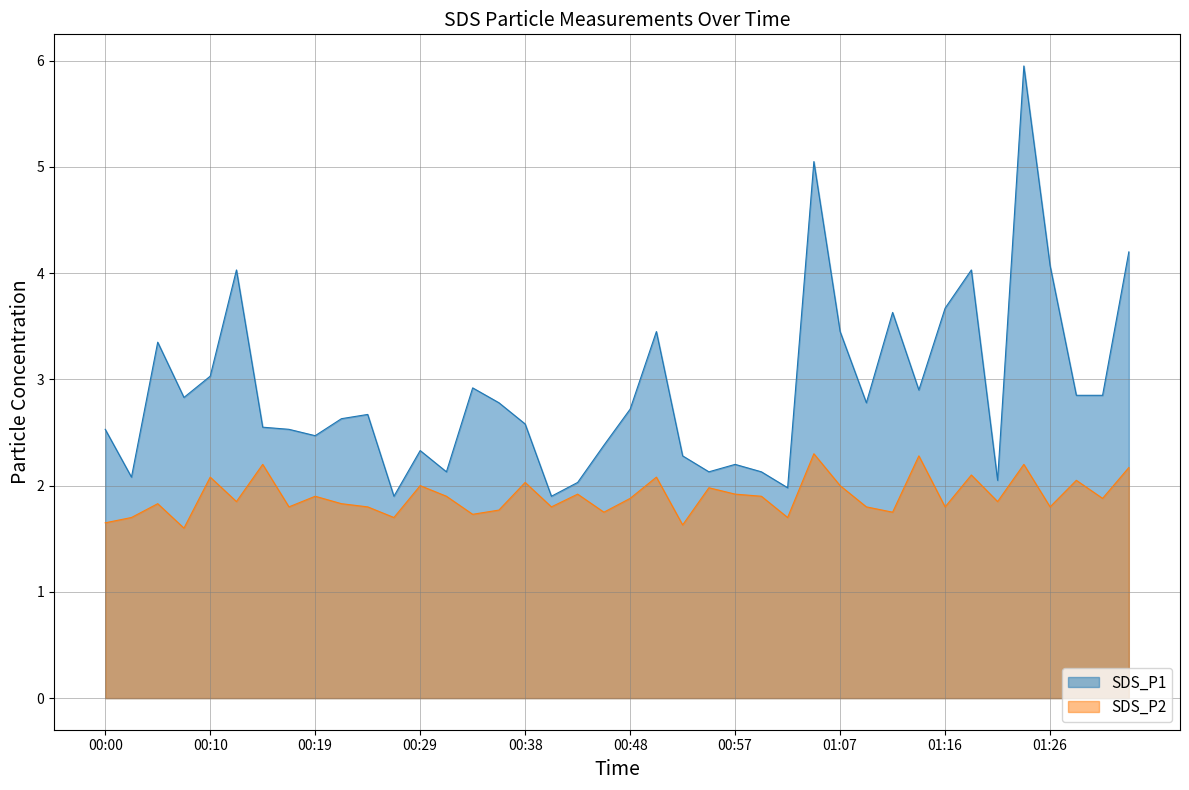

True or false: SDS_P2 and SDS_P1 cross at least once.

False